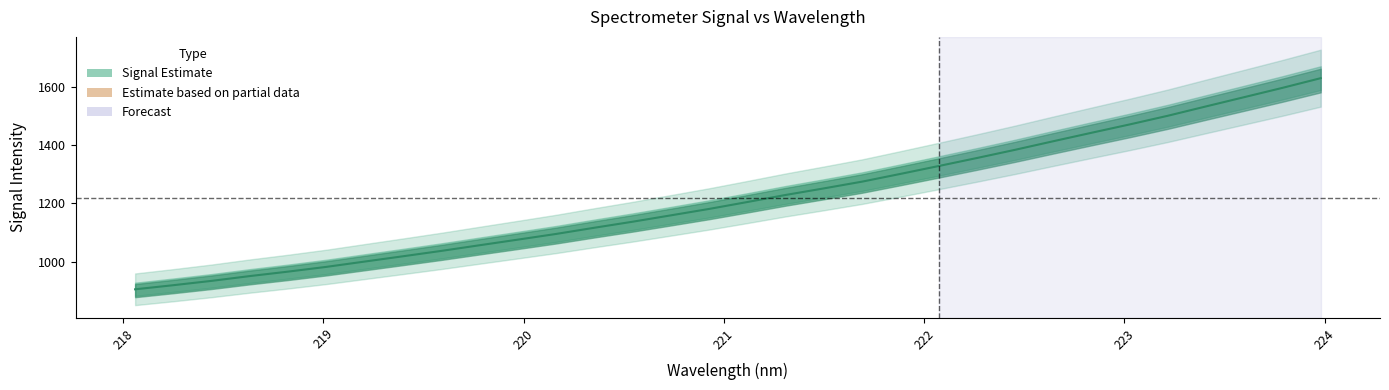

Where is the data nearest to the value 1267?

221.6902